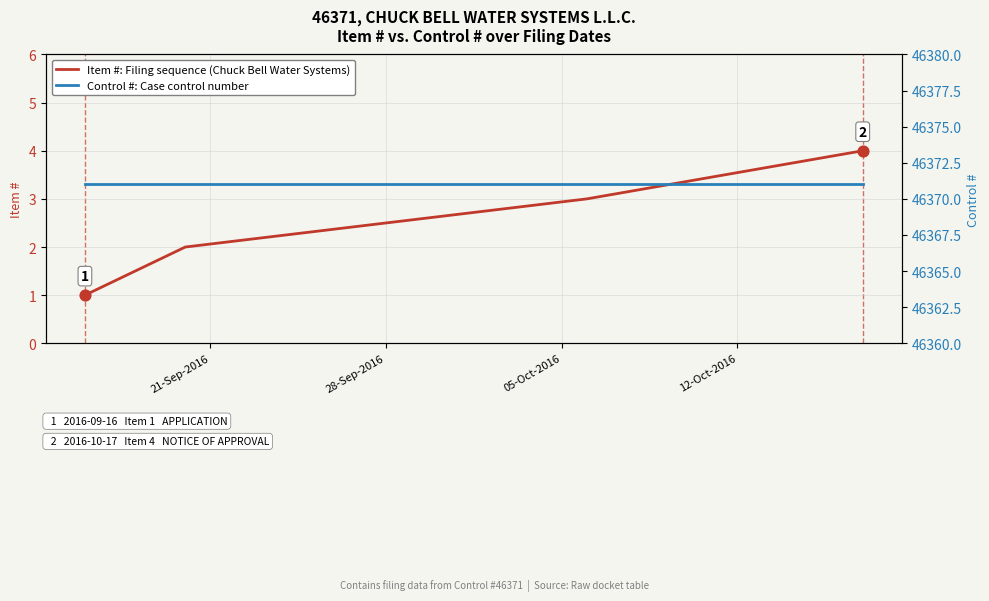

What are all the series names shown in the legend?

Item #: Filing sequence (Chuck Bell Water Systems), Control #: Case control number